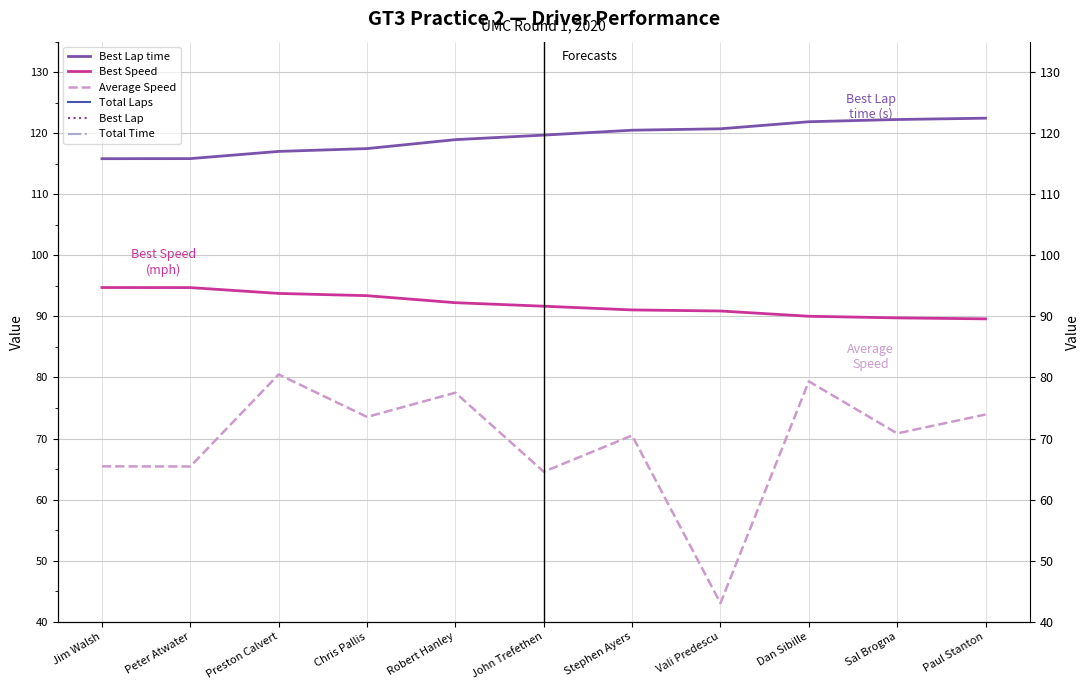

What is the label of the 11th point from the right?

Jim Walsh